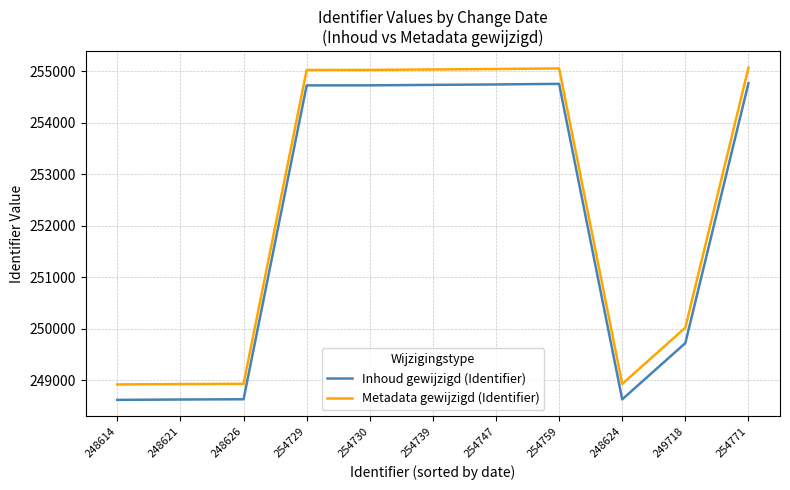

List the series in order of their peak value, highest first.

Metadata gewijzigd (Identifier), Inhoud gewijzigd (Identifier)